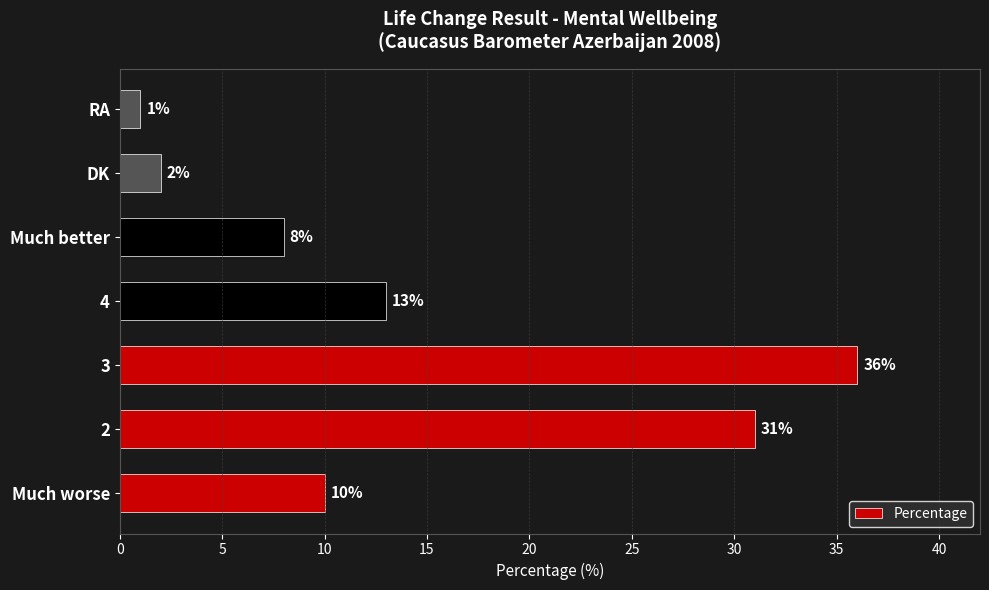

What is the ratio of the value at Much better to the value at 2?

0.3